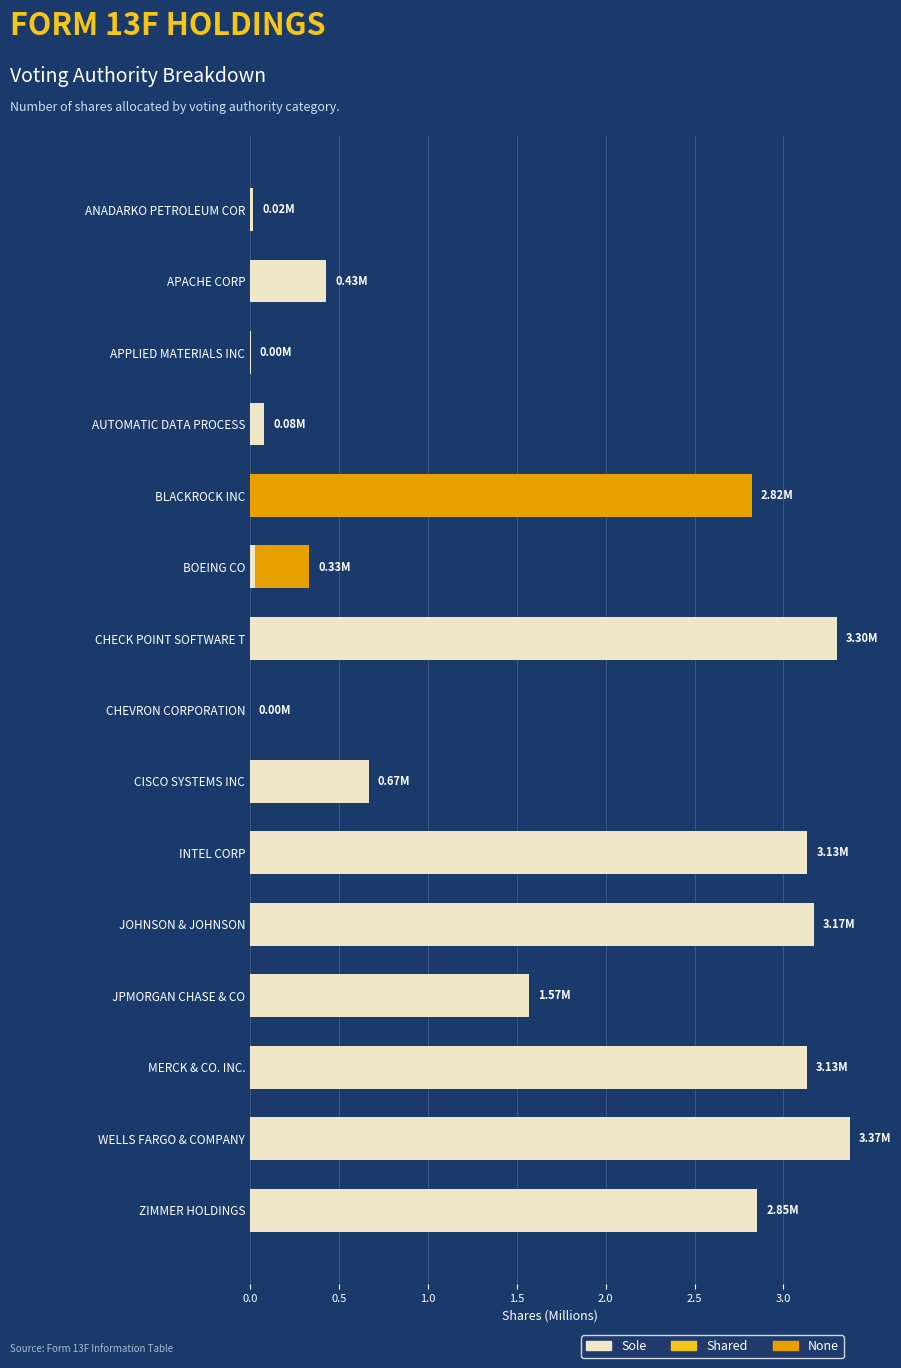

How many data points does each series have?

15